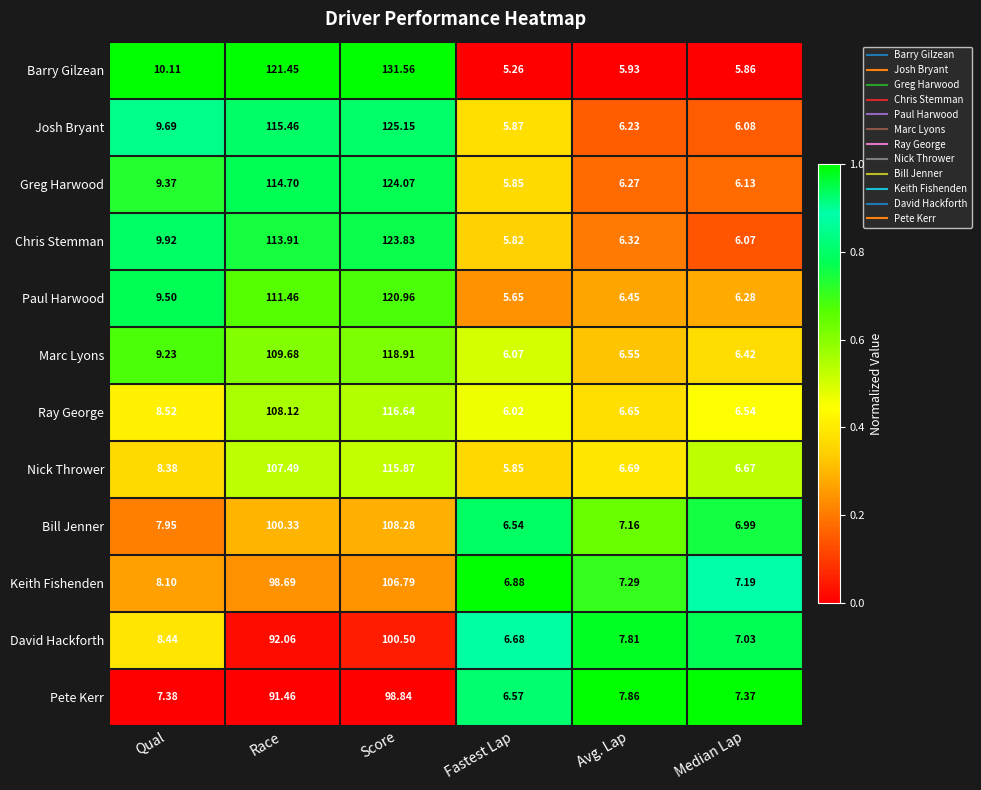

Which series changed the most between Race and Score?

Barry Gilzean